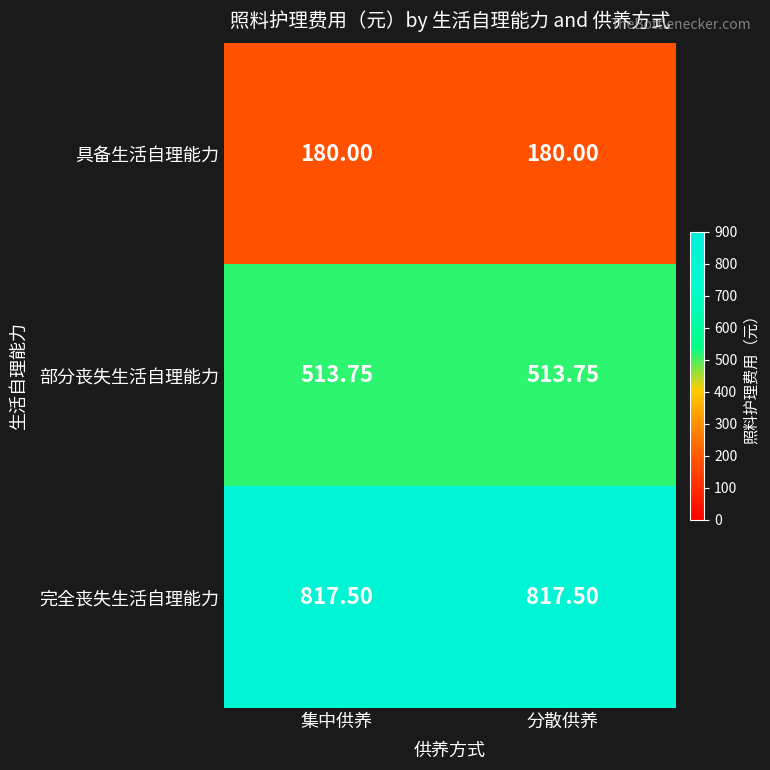

List the series in order of their overall mean, lowest first.

具备生活自理能力, 部分丧失生活自理能力, 完全丧失生活自理能力